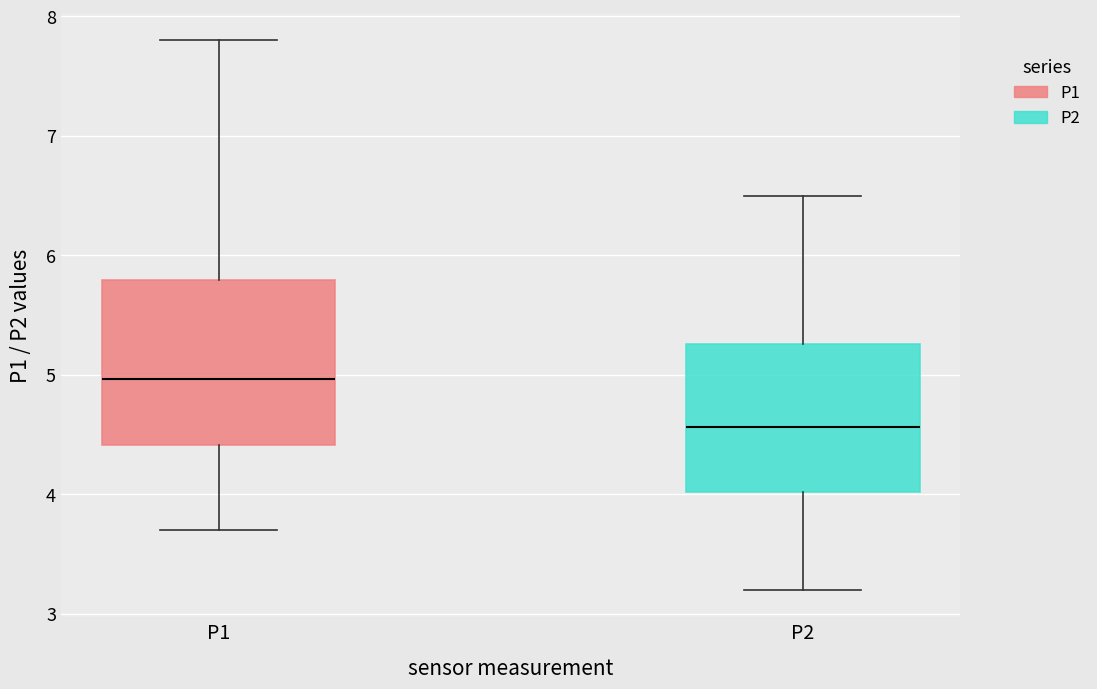

Reading left to right, transcribe this box plot: for each box, give where its median line is, the range the box spans, and where its two whiskers end, as read against the y-axis. The values are not printed on the chart, so give them approximately, as read against the axis.

P1: median 5.0, box 4.4 to 5.8, whiskers 3.7 to 7.8
P2: median 4.6, box 4.0 to 5.3, whiskers 3.2 to 6.5